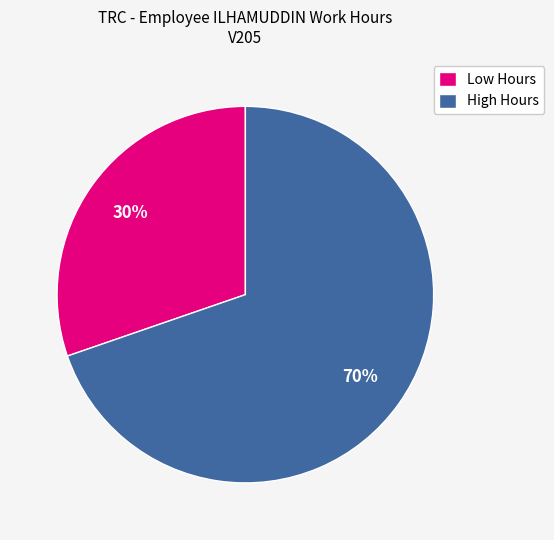

How many slices are in this pie chart?

2